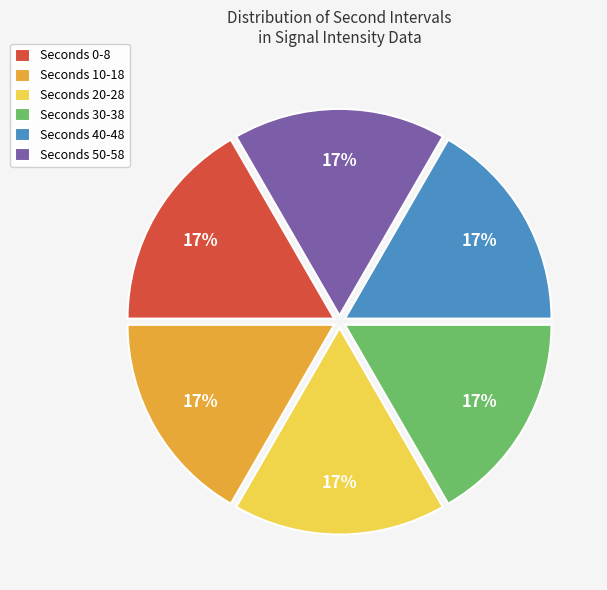

The Seconds 10-18 slice represents 11% of the pie. True or false?

False